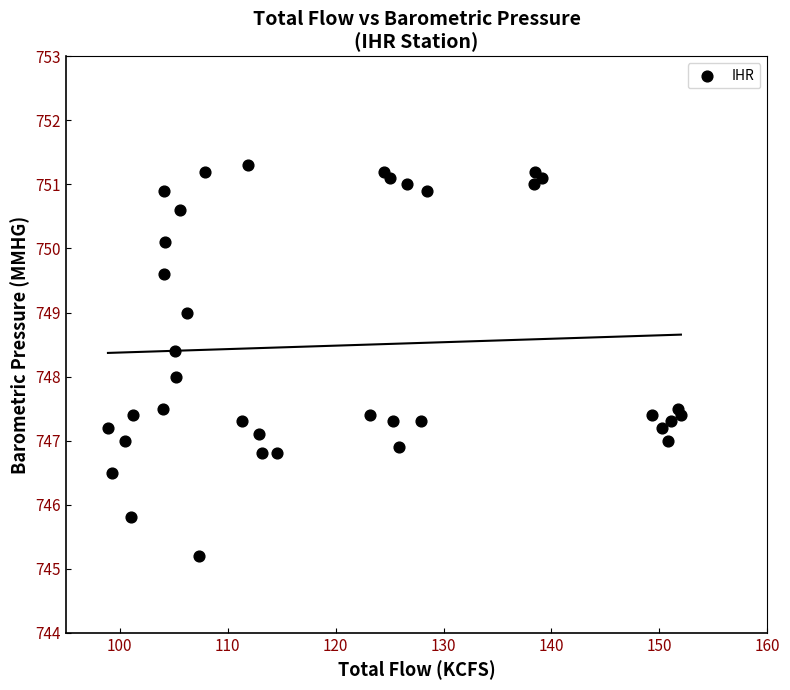

What is the range of Y values (max minus min)?

6.1